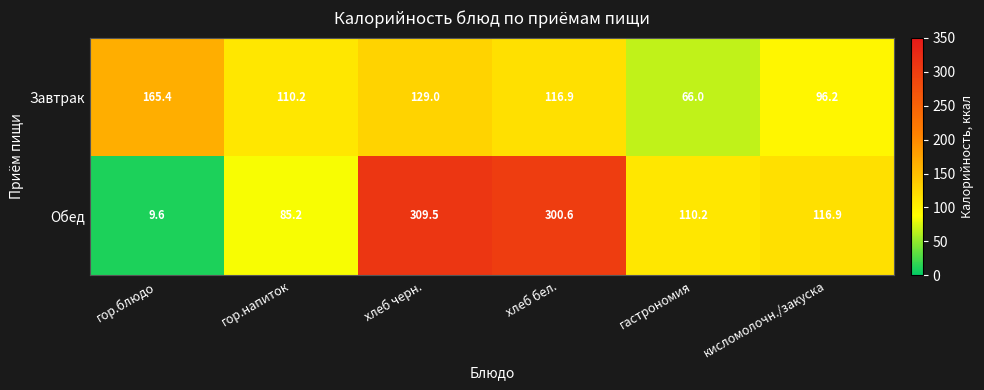

What is the difference between the highest and lowest values at гор.блюдо?

155.8